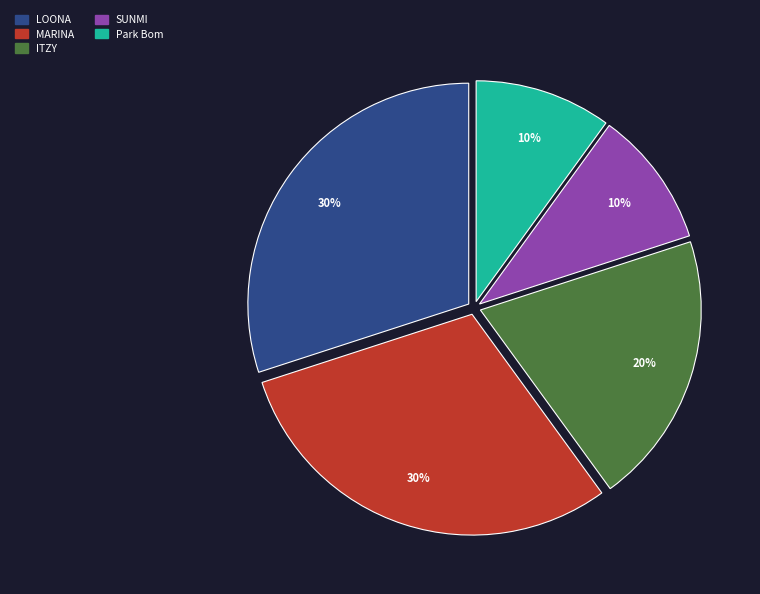

Do Park Bom and LOONA together represent more than half of the pie?

No